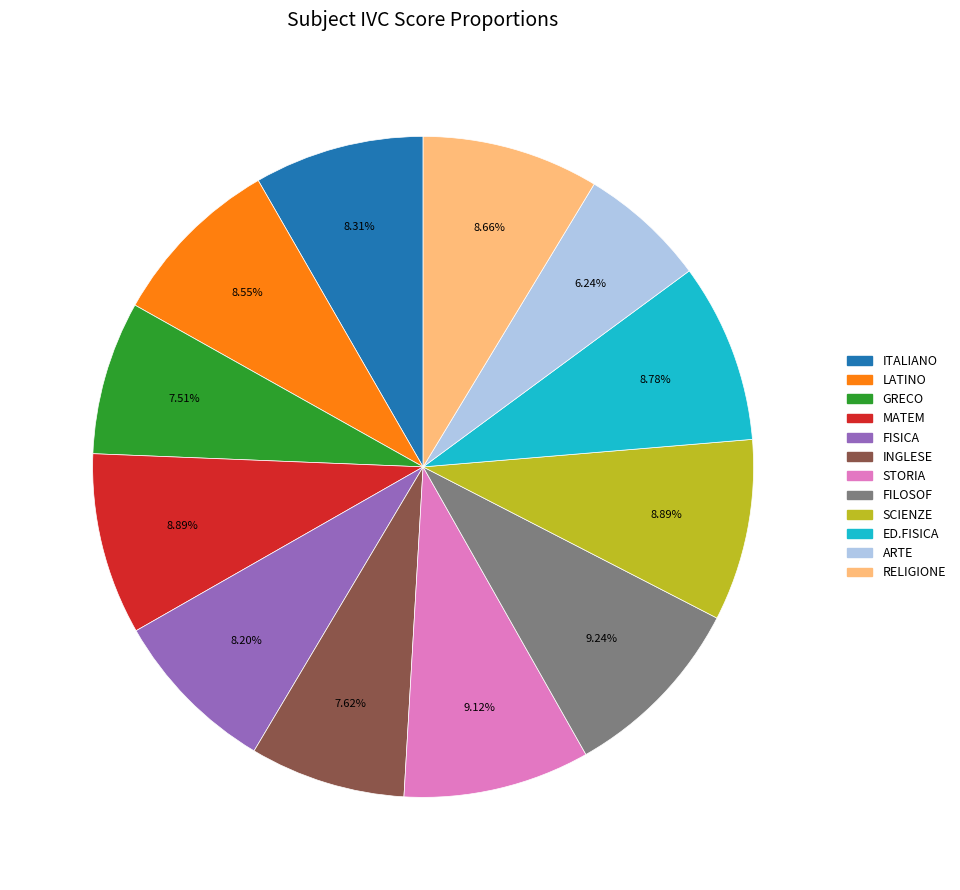

To the nearest percent, what is the difference between the largest and smallest slice percentages?

3%